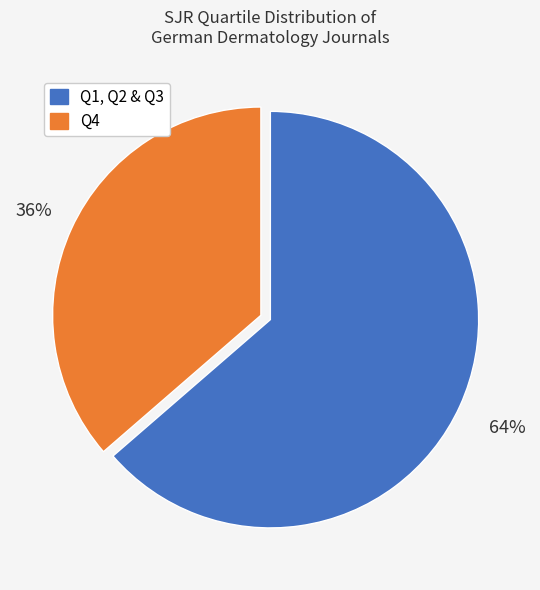

How many segments does this pie chart have?

2